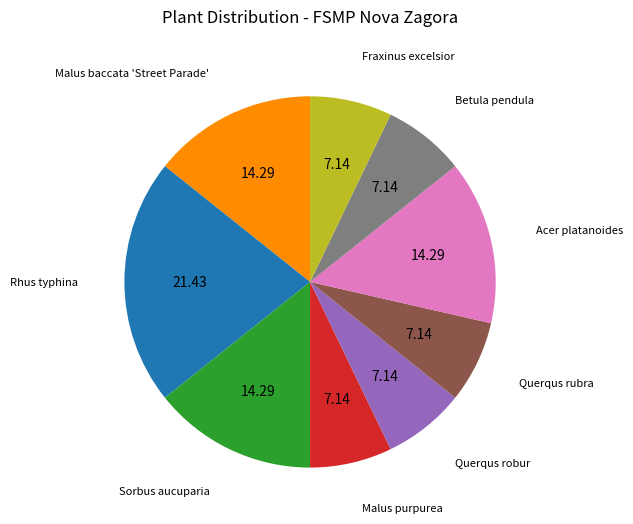

Is there a majority slice in this chart?

No